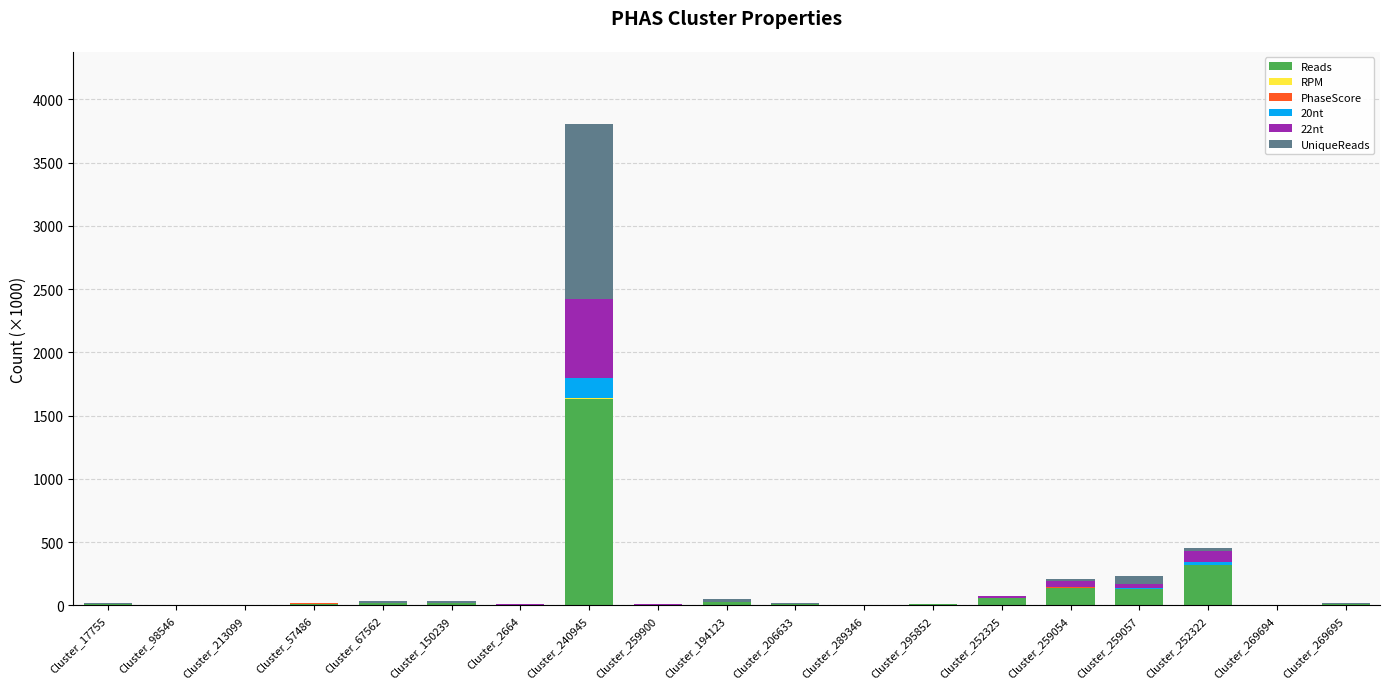

Is it true that Reads equals 590.5 at Cluster_240945?

False